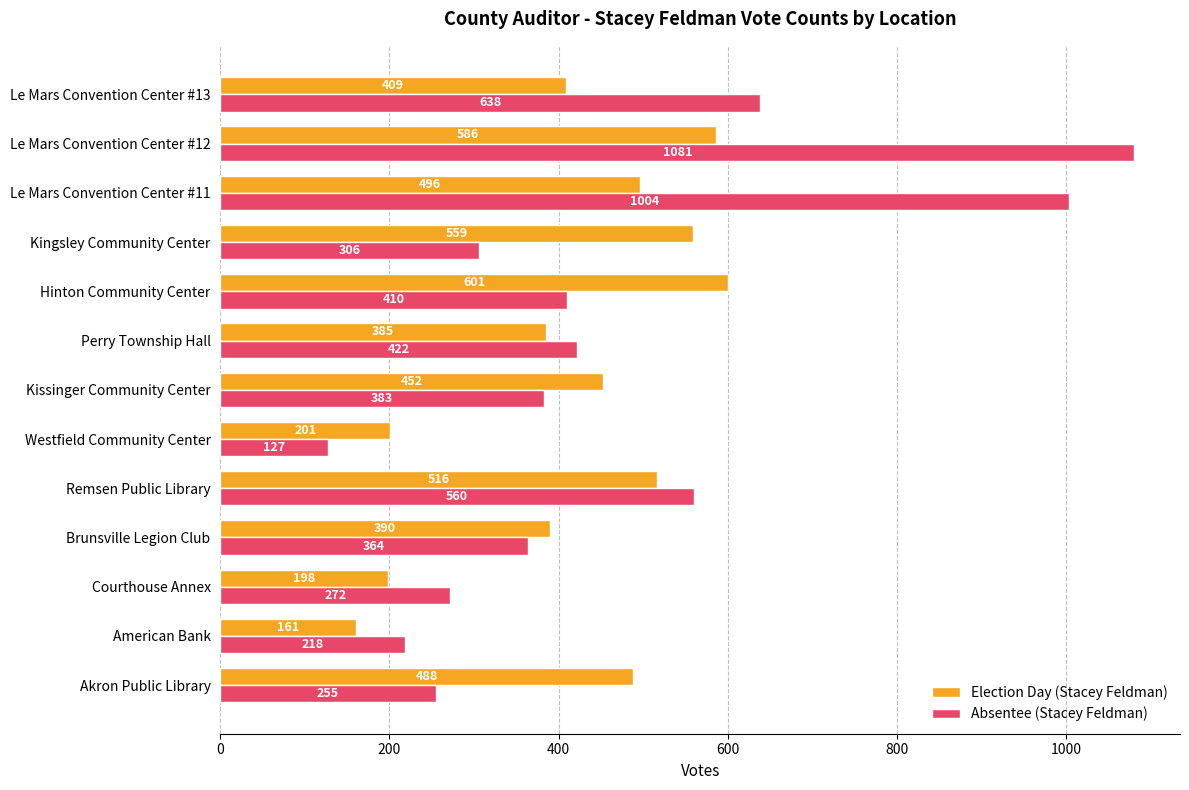

How many data points in Absentee (Stacey Feldman) are less than 383?

6